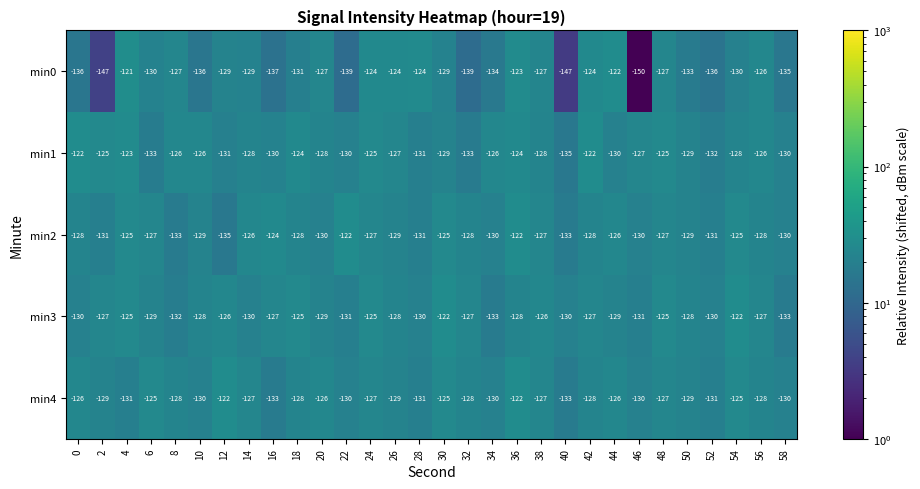

What is the minimum value for min0?

-150